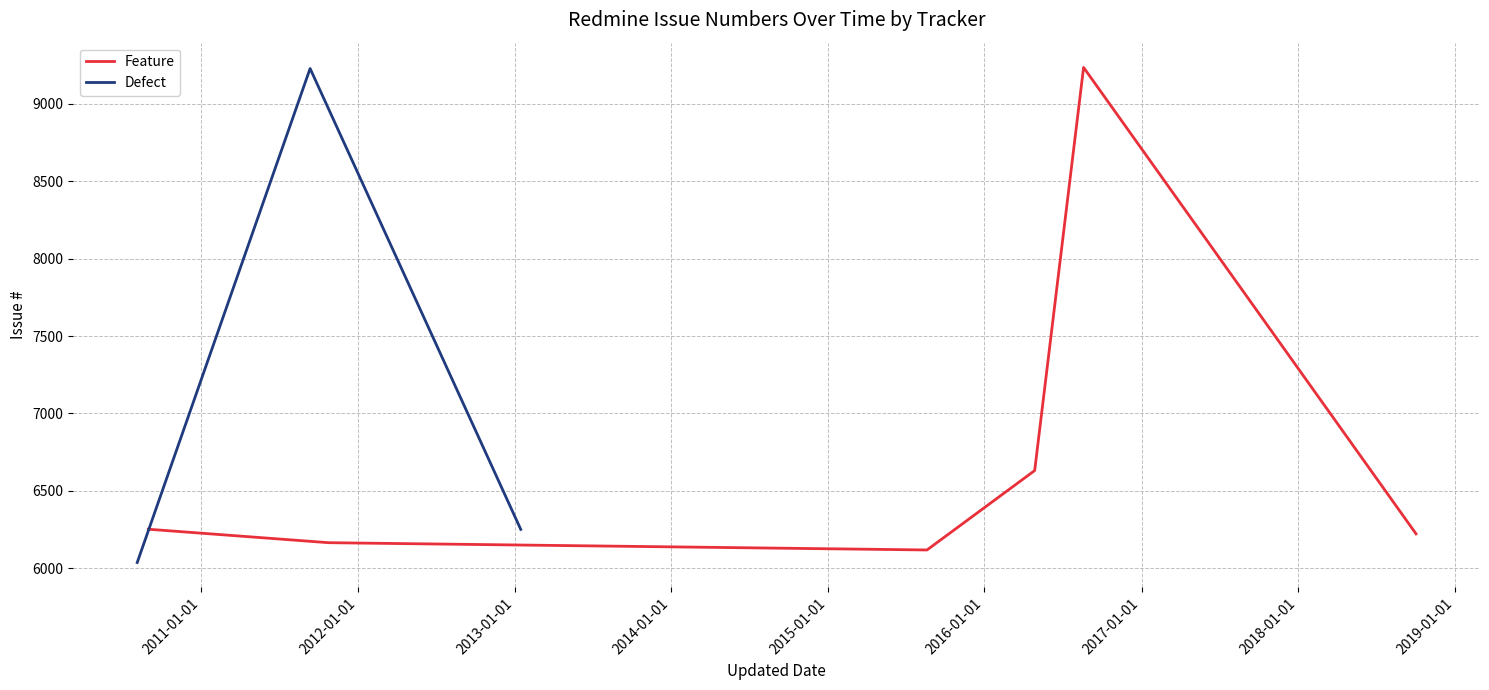

What is the maximum value for Defect?

9228